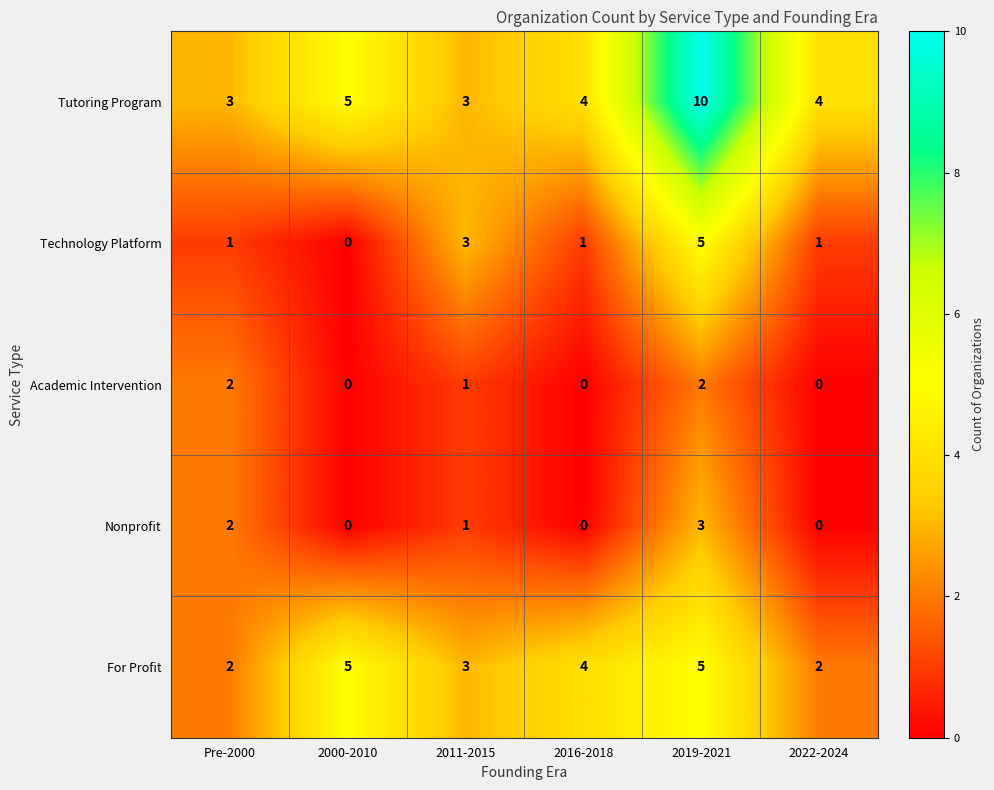

Which has a higher value, 2019-2021 or 2011-2015?

2019-2021